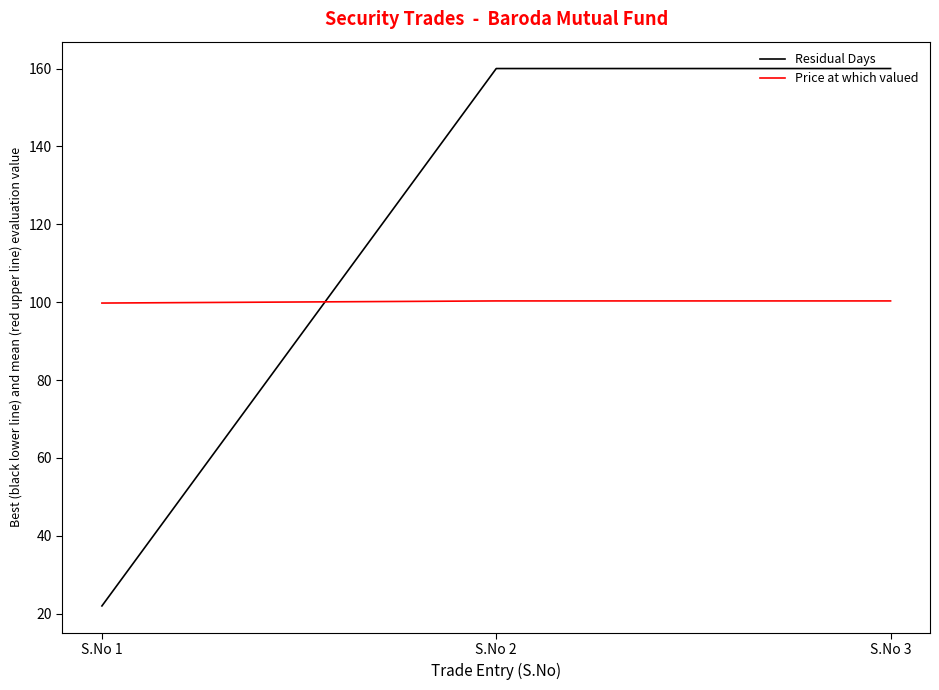

At which category does the chart reach its minimum across all series?

S.No 1